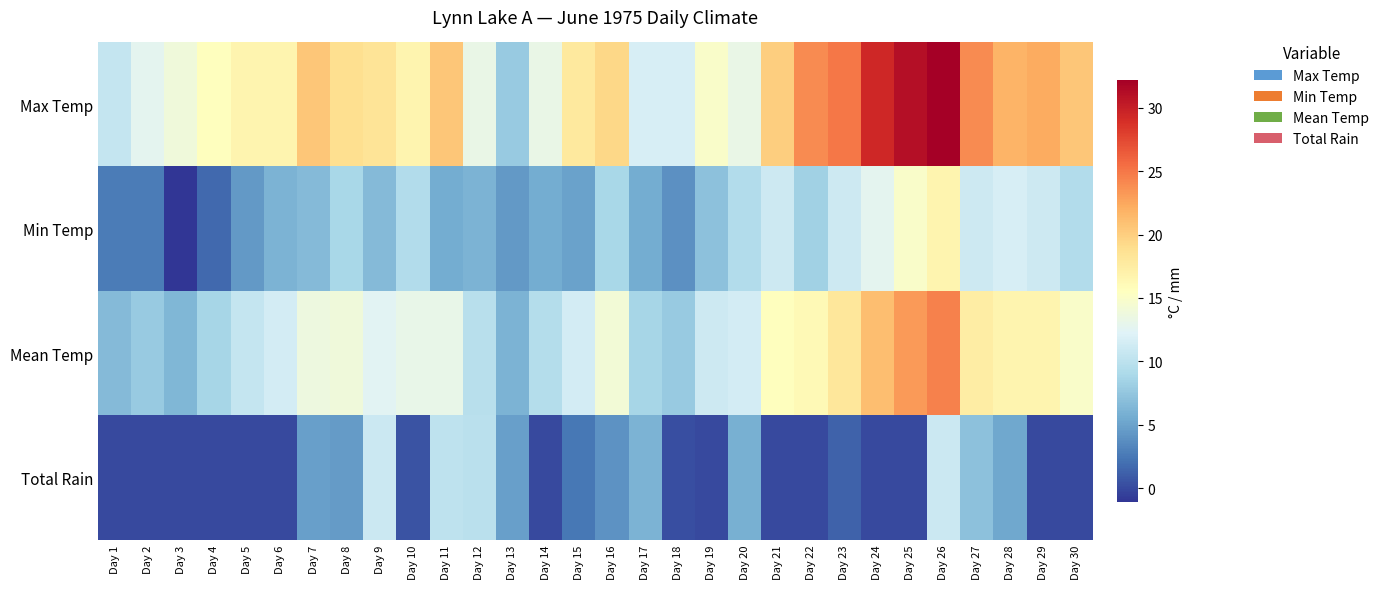

How many series are shown in this chart?

4